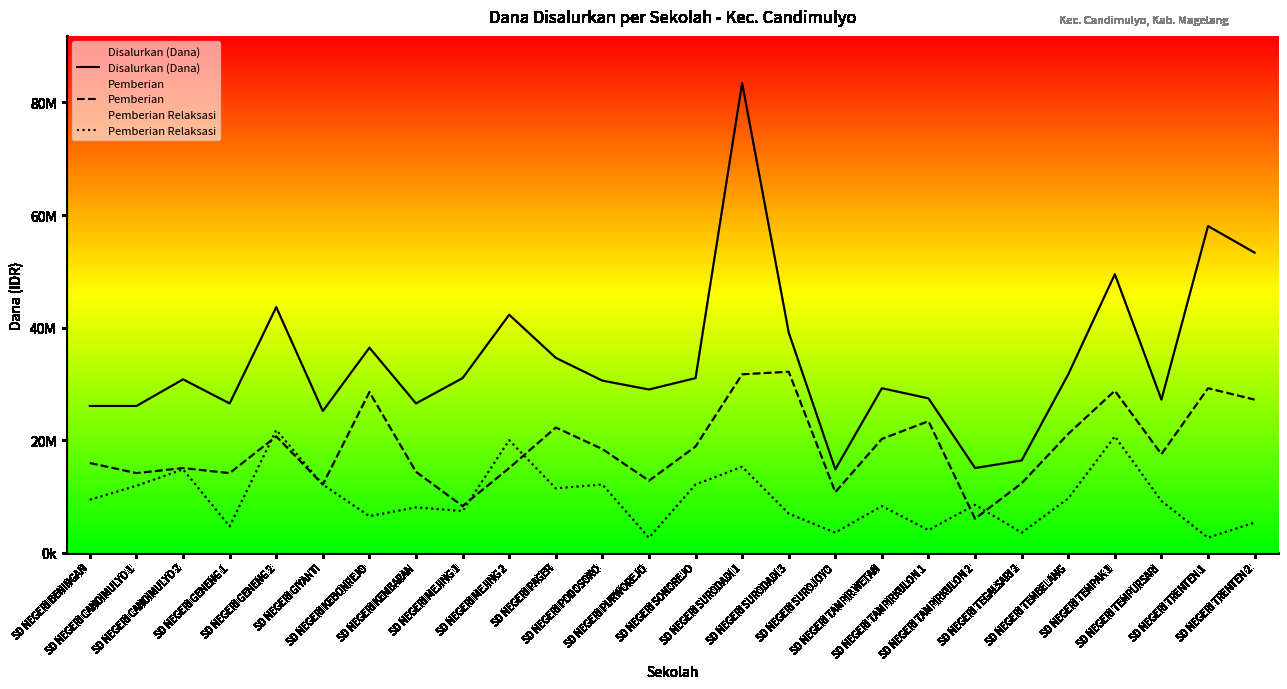

What is the total value across all series at SD NEGERI SUROJOYO?

29250000